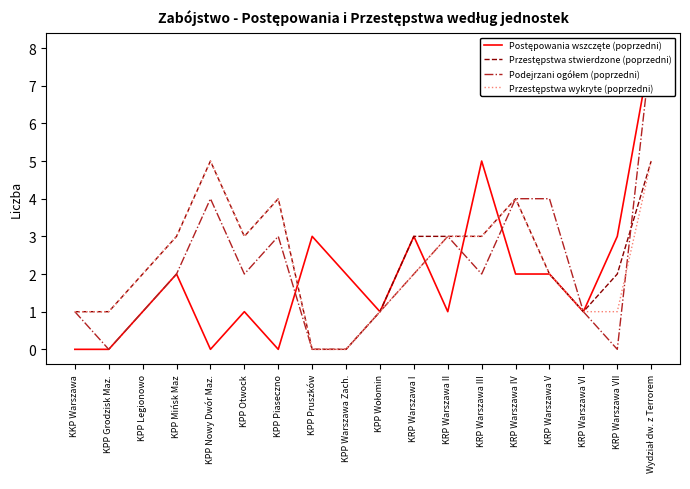

Count the Podejrzani ogółem (poprzedni) values in the range 1 to 3.

10